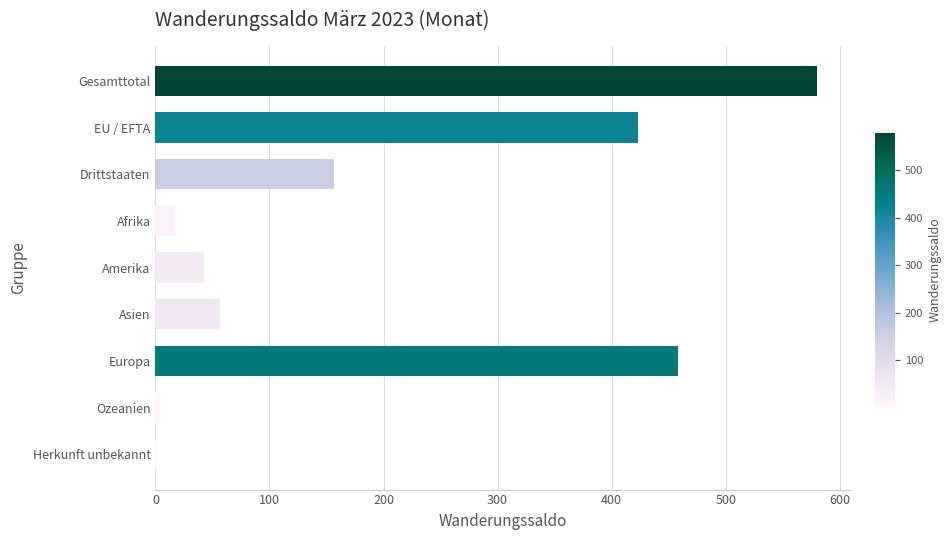

What is the sum of the values at Amerika and Gesamttotal?

623